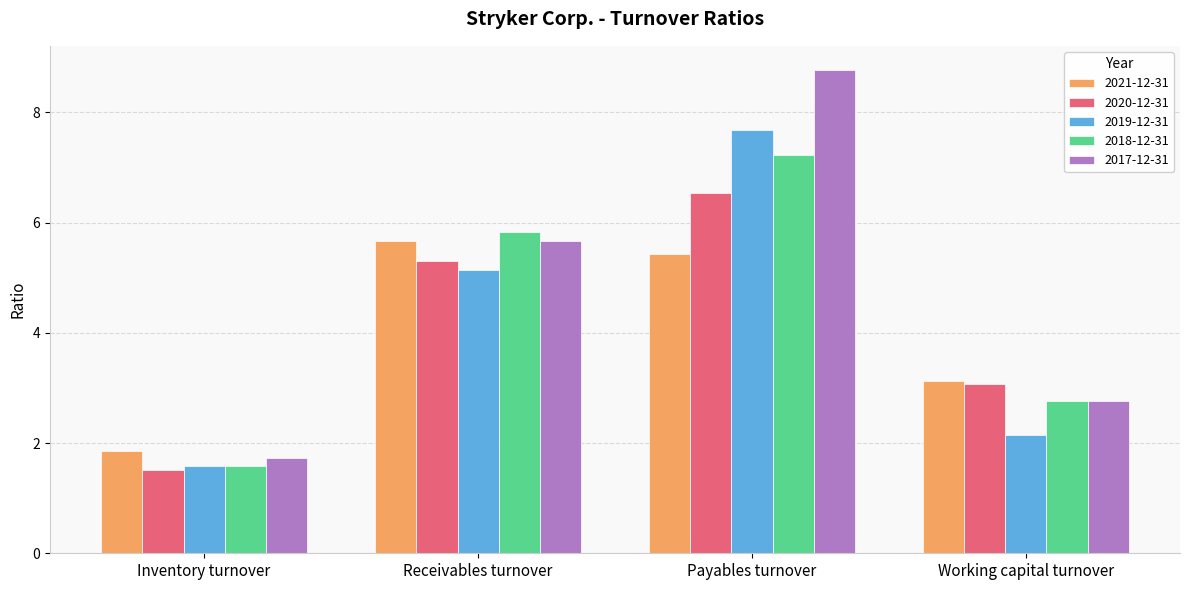

How many values in the 2020-12-31 series are below 5?

2